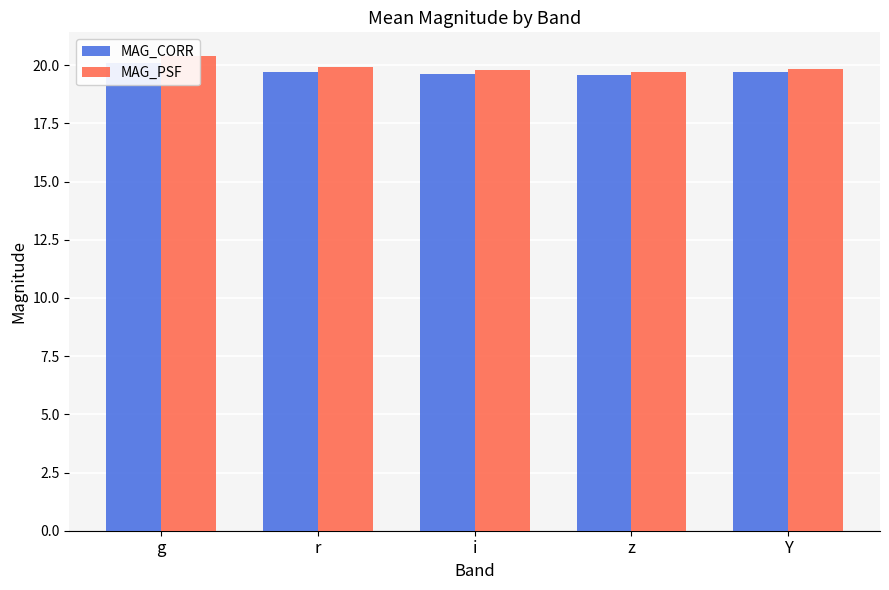

How many bars are there in each group?

2